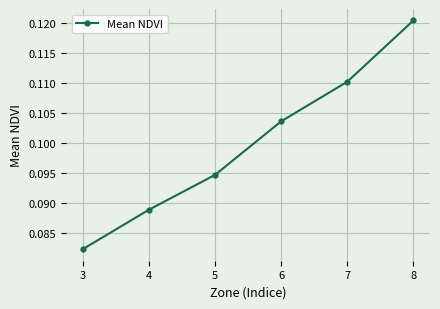

How many distinct data groups are displayed?

1